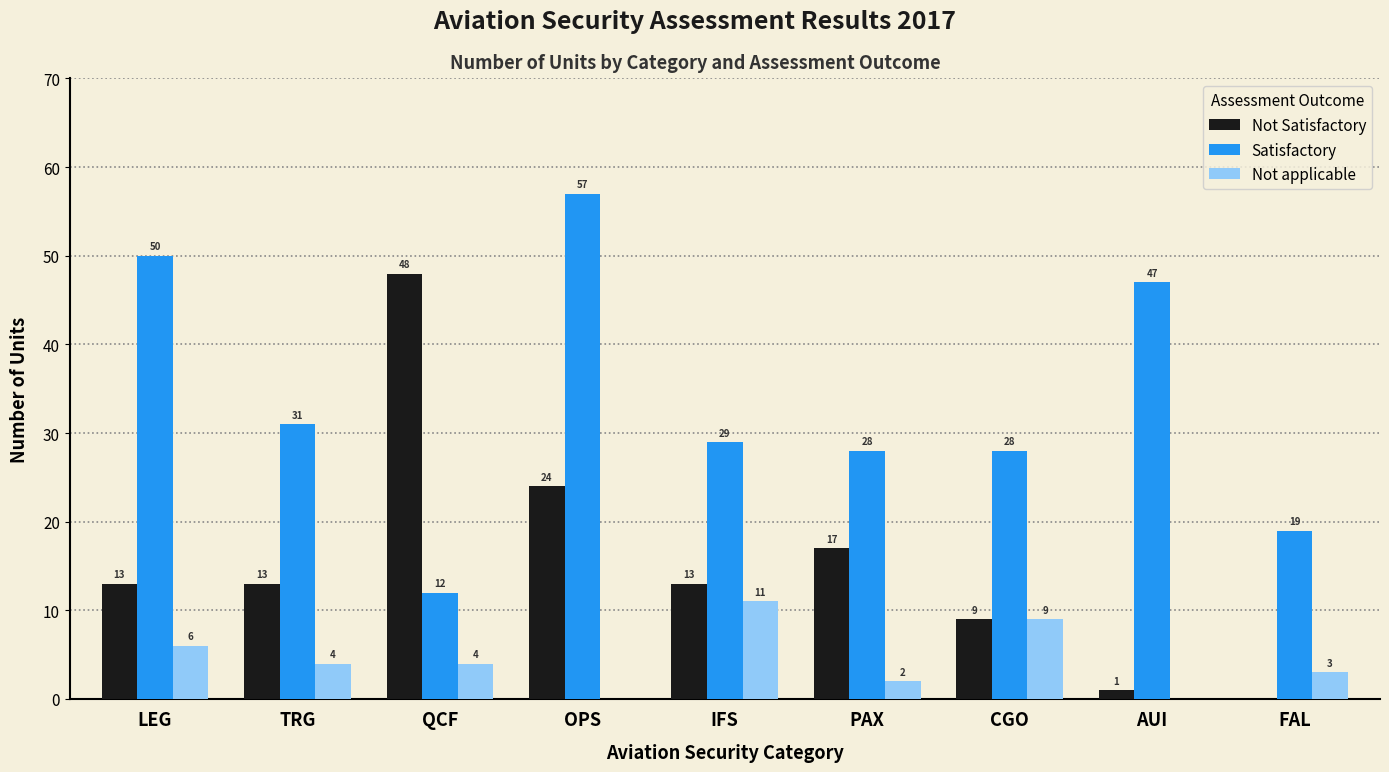

Does the chart contain stacked bars?

No